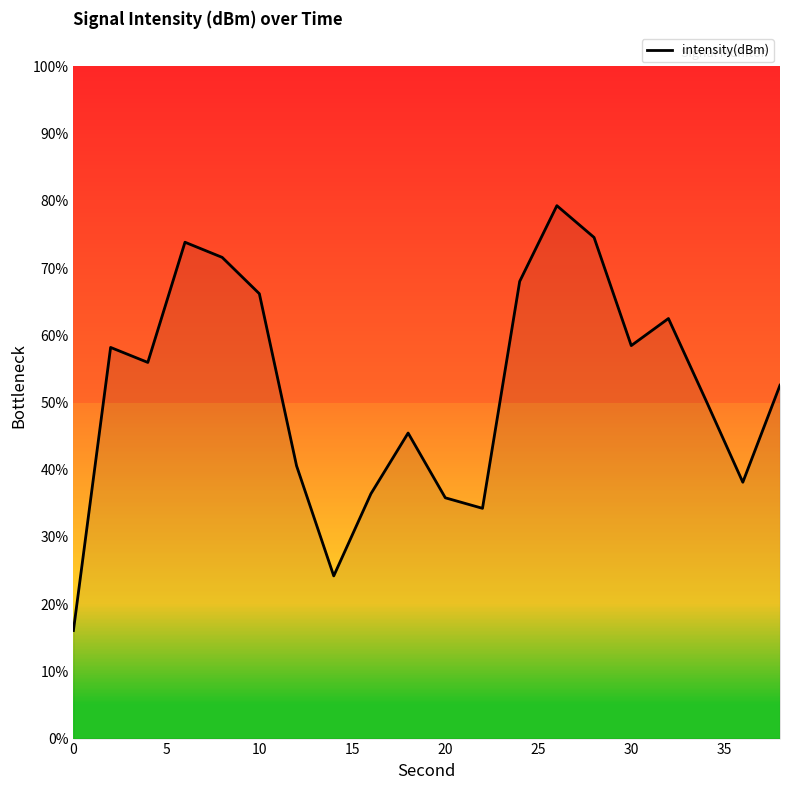

What is the difference between the maximum and minimum values?

63.2